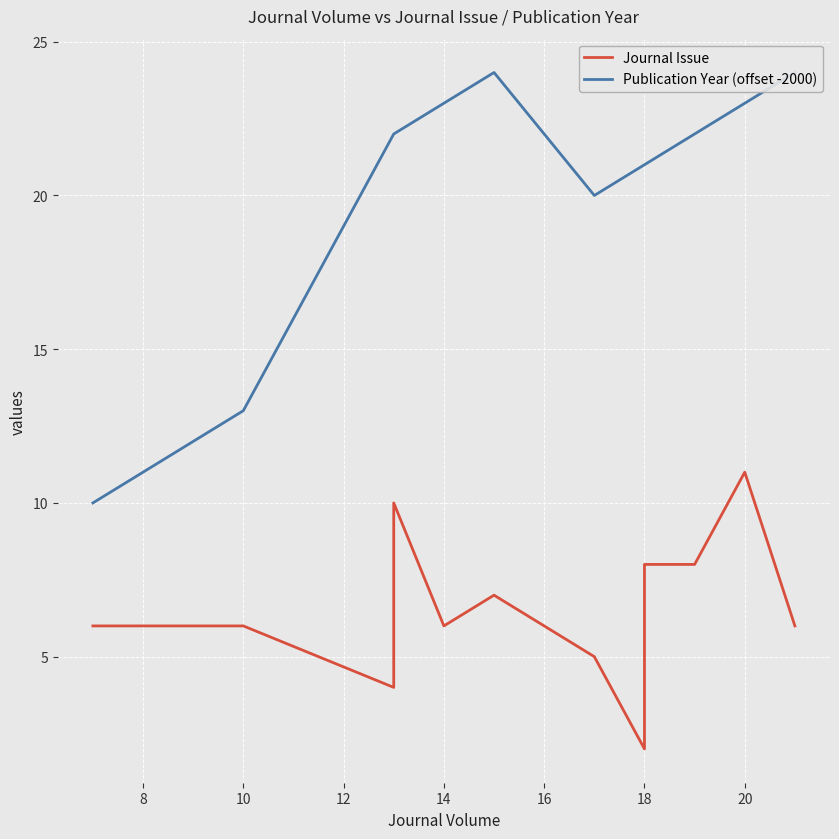

What is the value of the Publication Year (offset -2000) point at the 4th from the left?

22